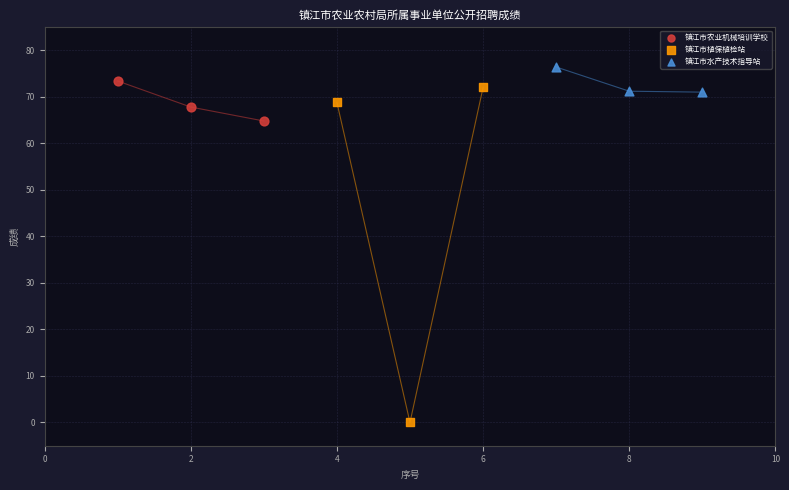

Which series contains the lowest Y value?

镇江市植保植检站